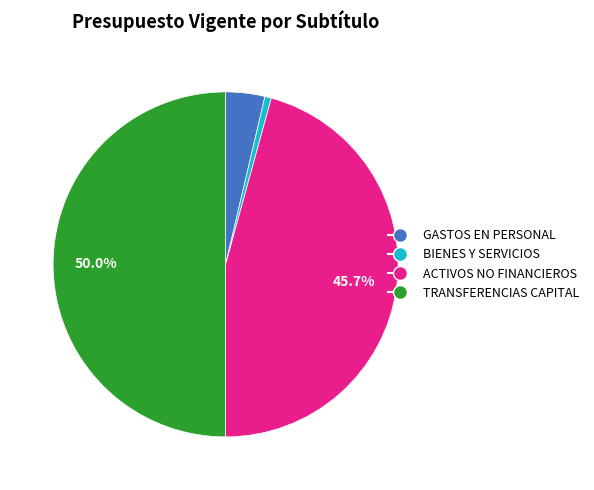

Which slice is the smallest?

BIENES Y SERVICIOS DE CONSUMO (22)